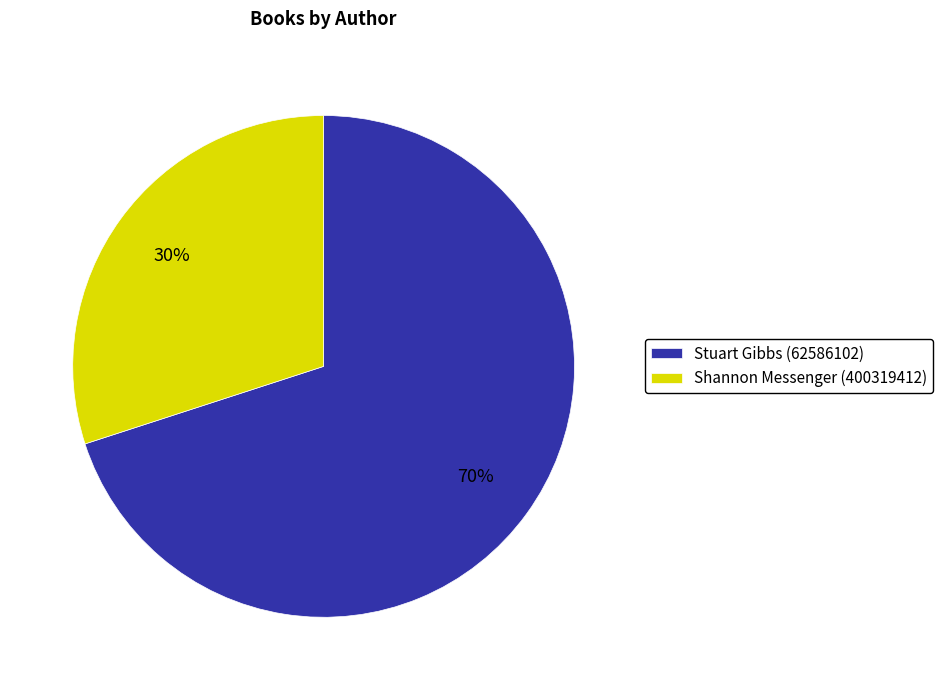

What percentage is the Stuart Gibbs (62586102) slice, to the nearest percent?

70%